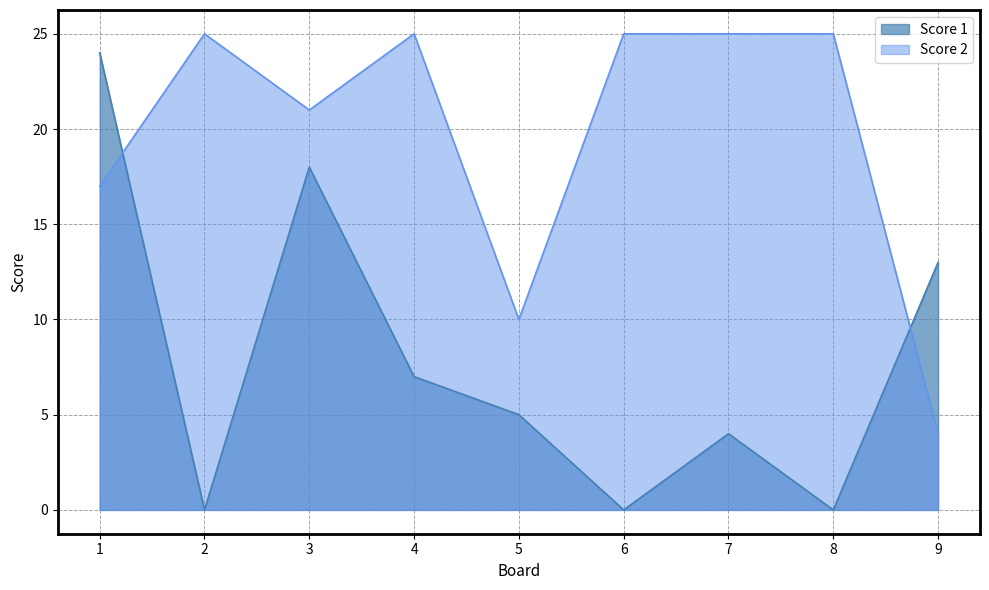

After their last crossing, which series has the higher values: Score 1 or Score 2?

Score 1